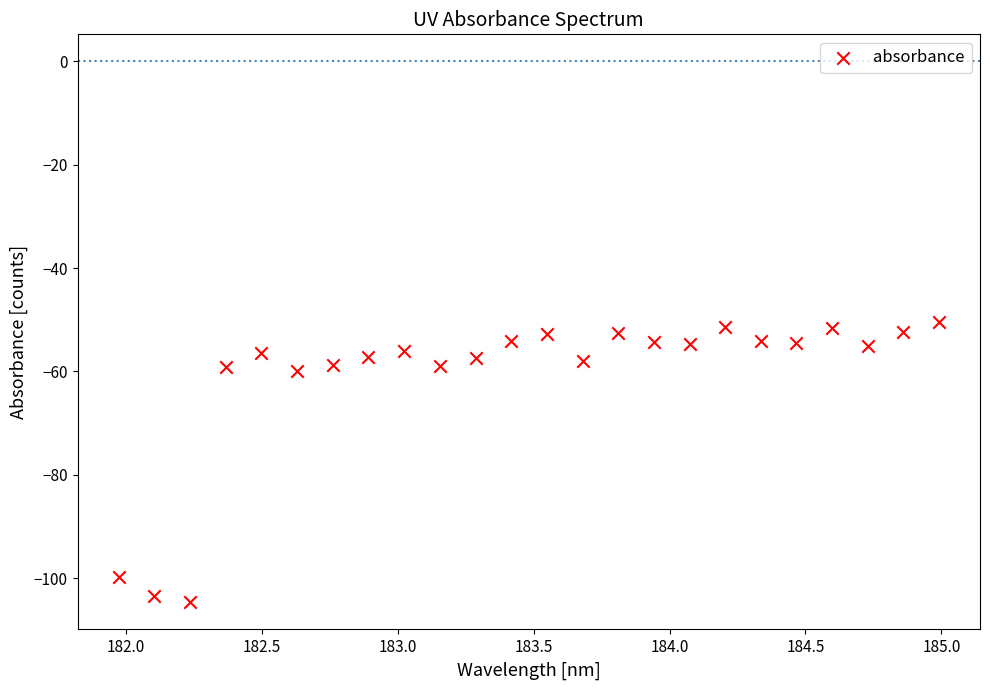

What is the range of Y values (max minus min)?

54.3